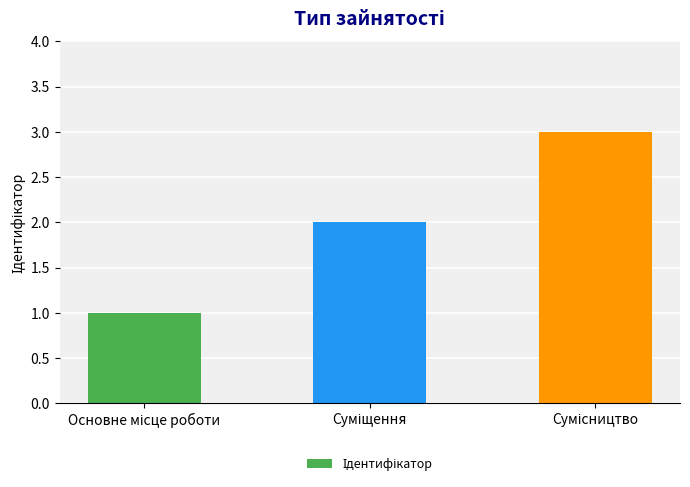

What is the greatest value displayed?

3